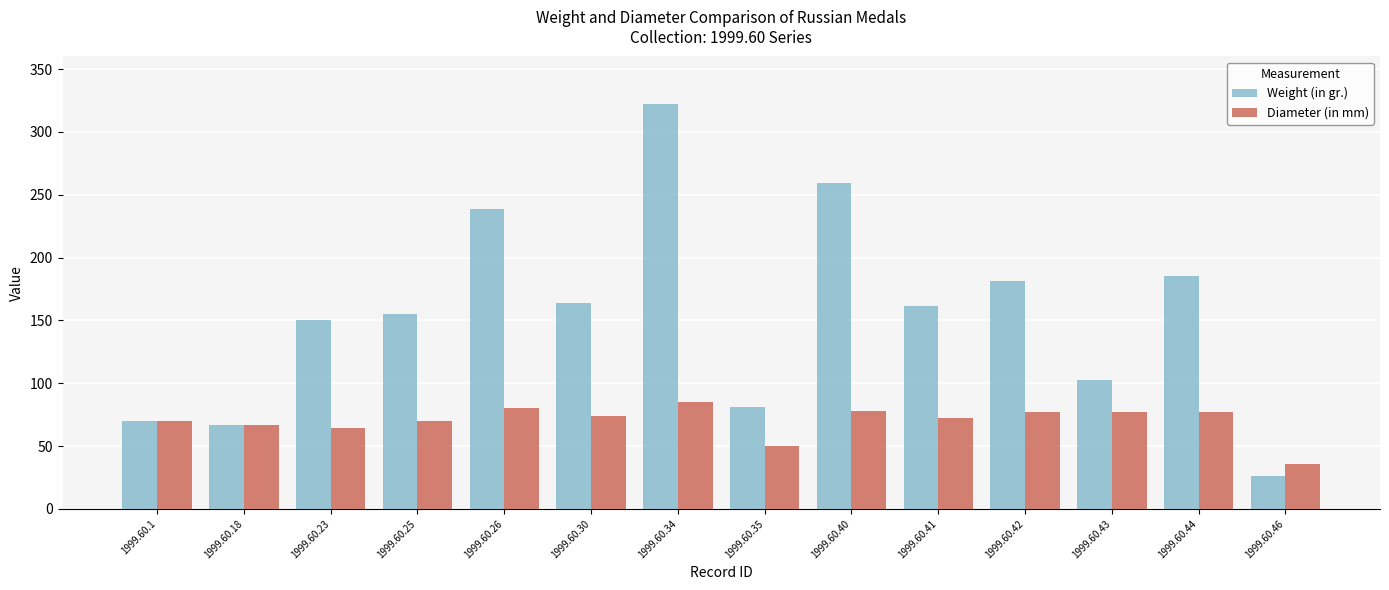

At which label is Weight (in gr.) closest to 174?

1999.60.42